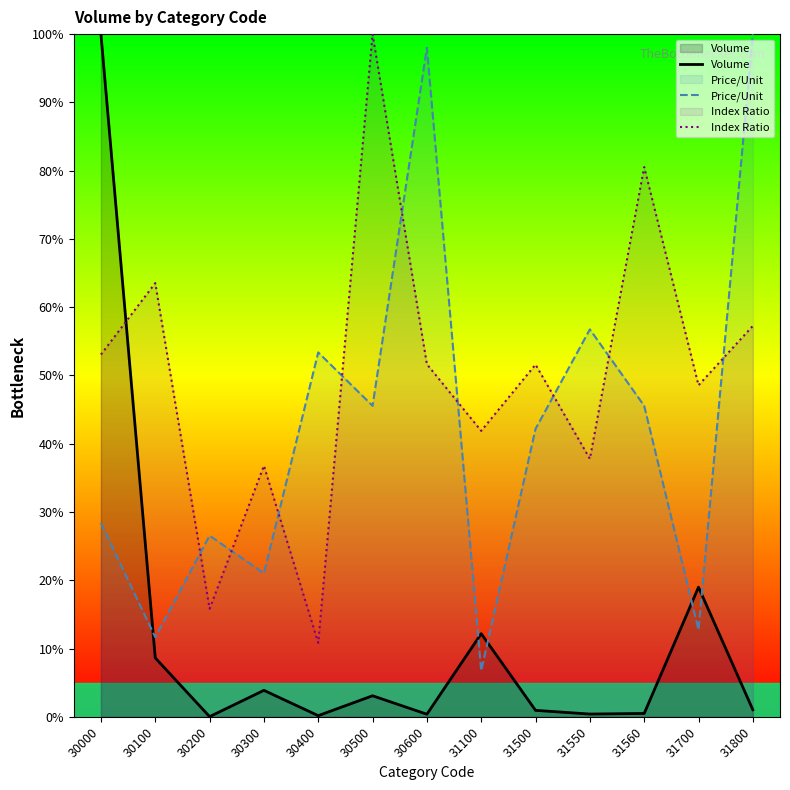

Is it true that Volume equals 0.7 at 31550?

False